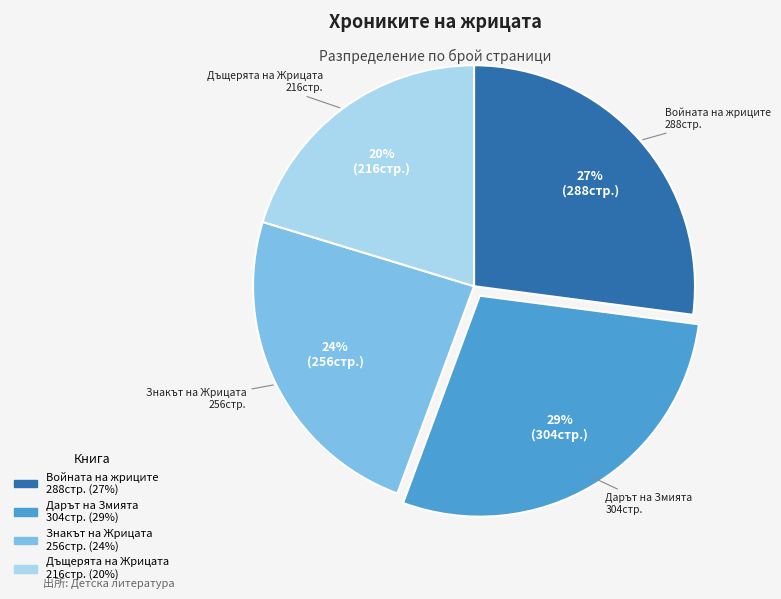

Is it true that Дъщерята на Жрицата is 20% of the pie?

True